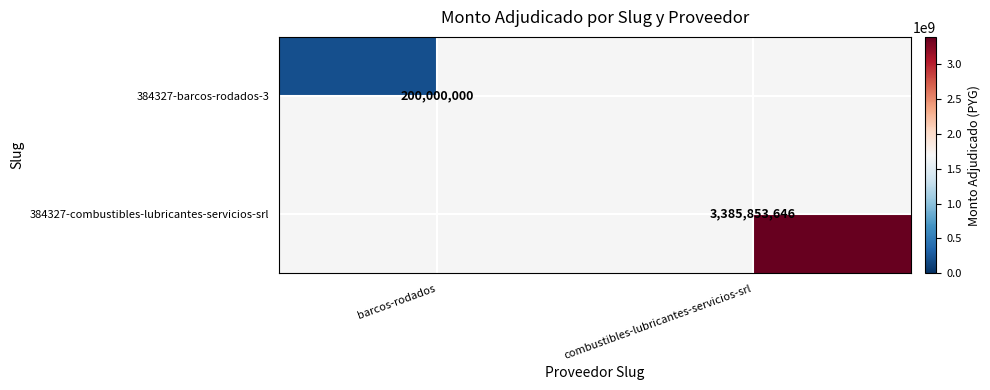

The 384327-barcos-rodados-3 series shows 341986689 at barcos-rodados. True or false?

False